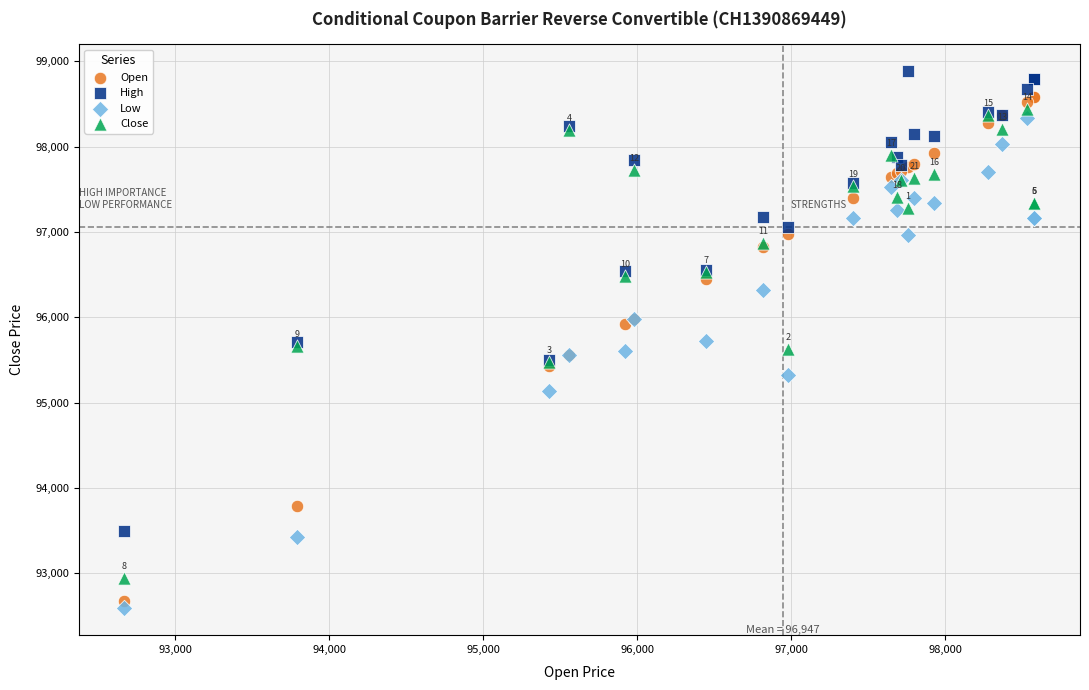

Which series has the largest Y range (max minus min)?

Open